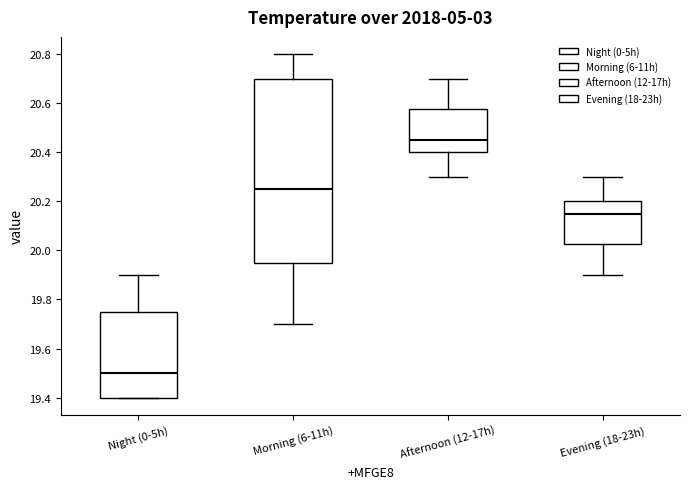

Reading left to right, transcribe this box plot: for each box, give where its median line is, the range the box spans, and where its two whiskers end, as read against the y-axis. The values are not printed on the chart, so give them approximately, as read against the axis.

Night (0-5h): median 19.50, box 19.40 to 19.76, whiskers 19.40 to 19.90
Morning (6-11h): median 20.26, box 19.96 to 20.70, whiskers 19.70 to 20.80
Afternoon (12-17h): median 20.46, box 20.40 to 20.58, whiskers 20.30 to 20.70
Evening (18-23h): median 20.16, box 20.02 to 20.20, whiskers 19.90 to 20.30